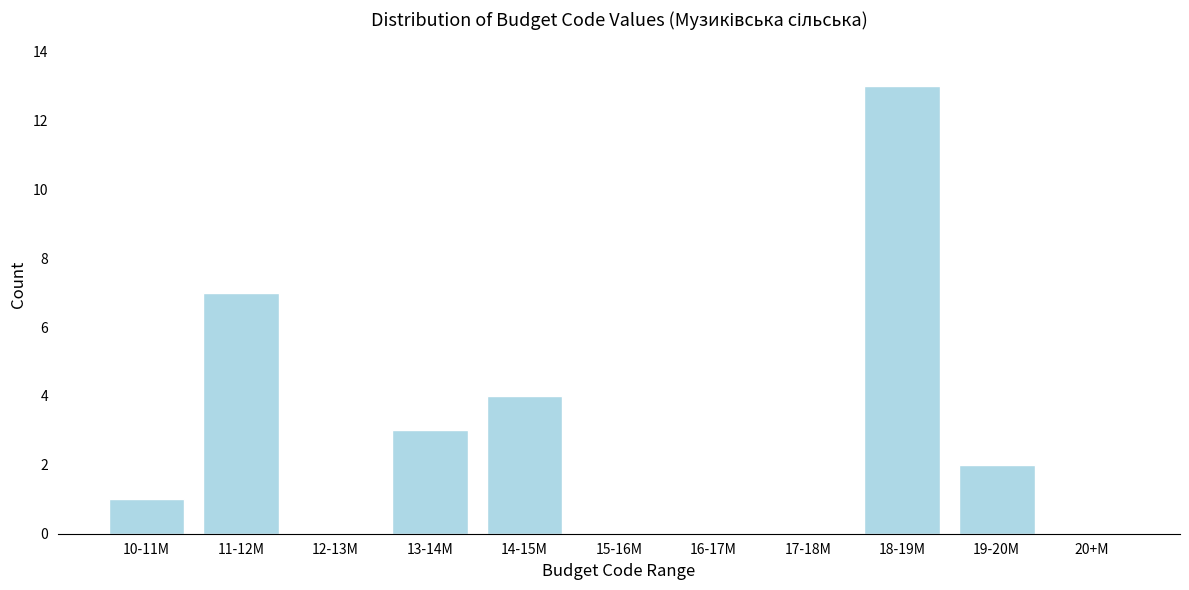

Reading right to left, transcribe all the data shown in this chart.

20+M=0	19-20M=2	18-19M=13	17-18M=0	16-17M=0	15-16M=0	14-15M=4	13-14M=3	12-13M=0	11-12M=7	10-11M=1